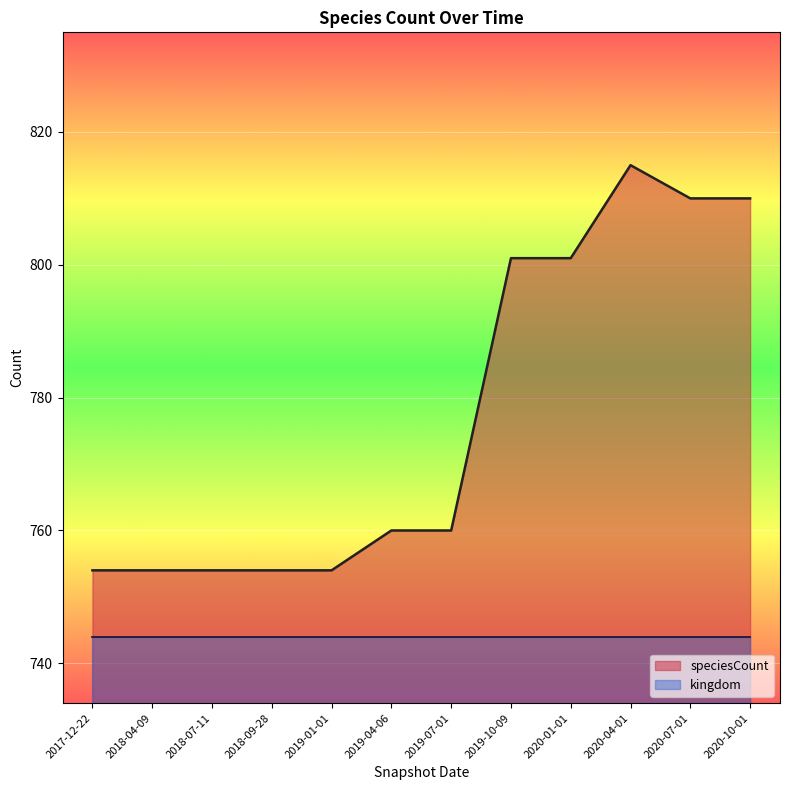

Rank the categories by kingdom value from highest to lowest.

2020-10-01, 2020-04-01, 2019-10-09, 2018-07-11, 2017-12-22, 2018-04-09, 2020-01-01, 2019-04-06, 2019-01-01, 2020-07-01, 2018-09-28, 2019-07-01